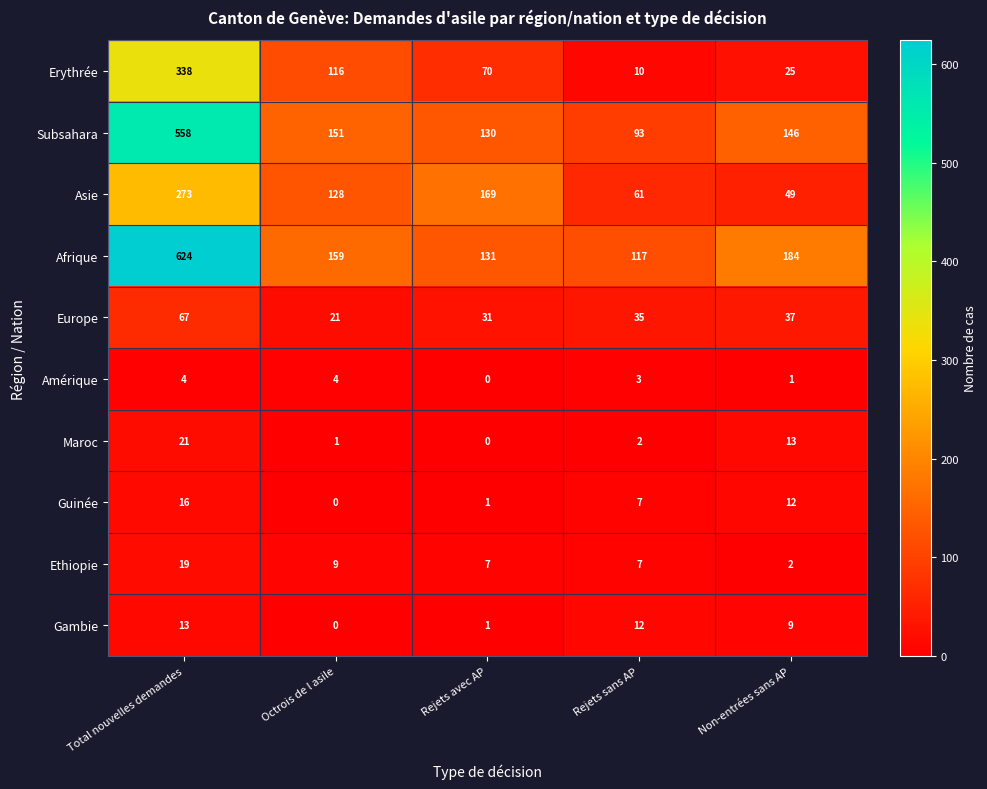

Which series has the largest total across all categories?

Afrique